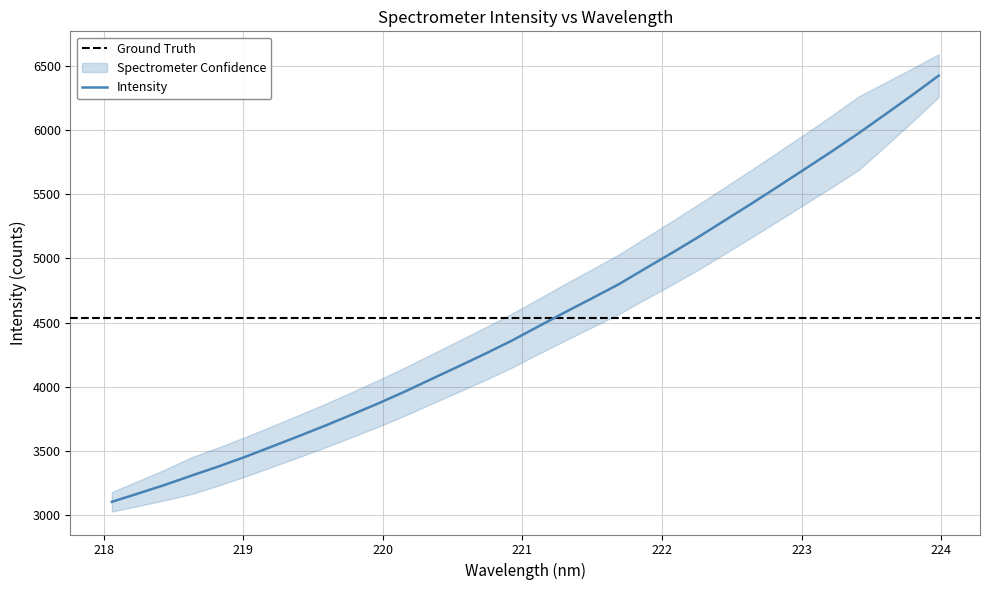

Which category has the lowest value across all series?

218.0596